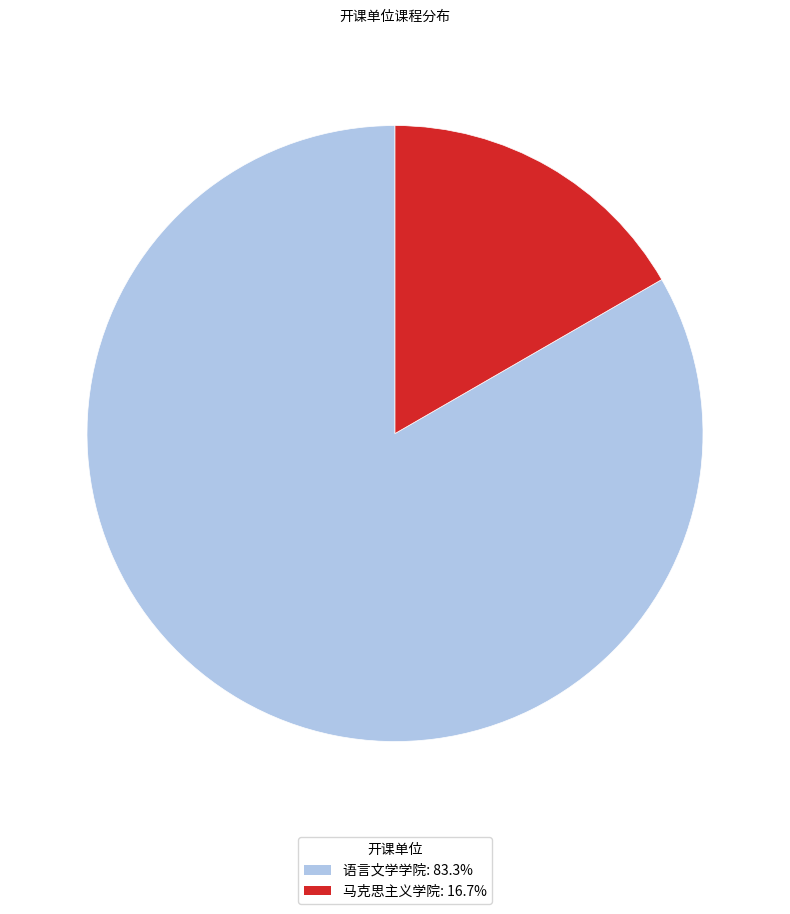

Do 马克思主义学院: 16.7% and 语言文学学院: 83.3% together represent more than half of the pie?

Yes